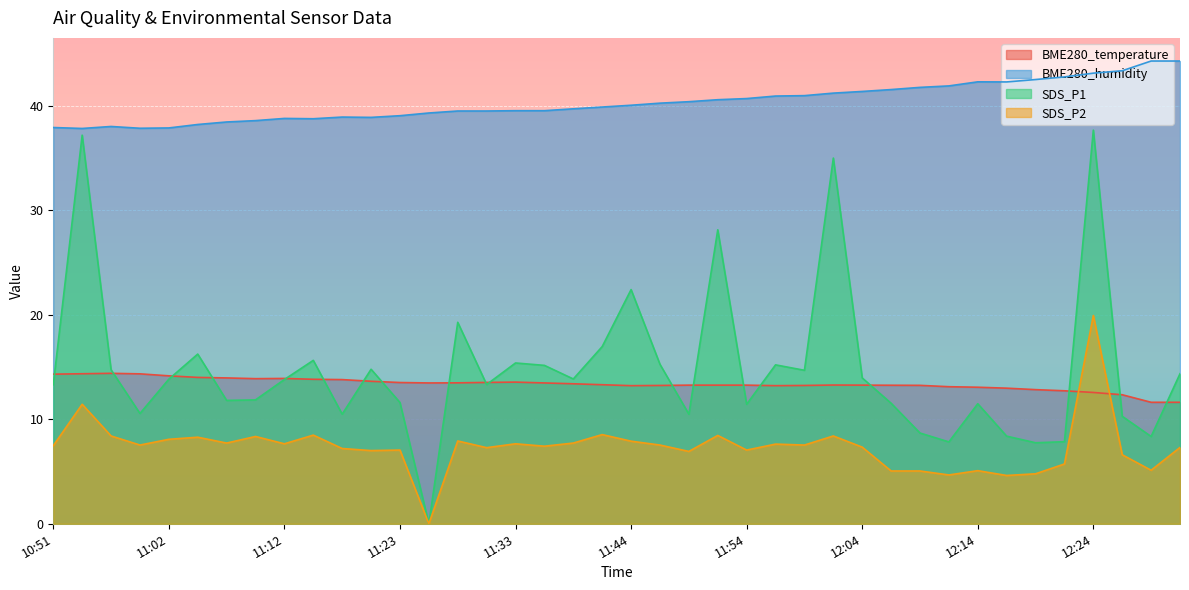

Reading right to left, transcribe all the data shown in this chart.

BME280_temperature: 12:32=11.6	12:30=11.6	12:27=12.3	12:24=12.6	12:22=12.7	12:19=12.8	12:17=13.0	12:14=13.1	12:11=13.1	12:09=13.2	12:06=13.2	12:04=13.3	12:01=13.3	11:59=13.2	11:56=13.2	11:54=13.3	11:51=13.3	11:49=13.3	11:46=13.2	11:44=13.2	11:41=13.3	11:39=13.4	11:36=13.5	11:33=13.6	11:30=13.5	11:28=13.5	11:26=13.5	11:23=13.5	11:20=13.6	11:18=13.8	11:15=13.8	11:12=13.9	11:10=13.9	11:07=13.9	11:05=14.0	11:02=14.2	10:59=14.3	10:57=14.4	10:54=14.3	10:51=14.3
BME280_humidity: 12:32=44.3	12:30=44.3	12:27=43.3	12:24=43.1	12:22=42.7	12:19=42.5	12:17=42.3	12:14=42.3	12:11=41.9	12:09=41.7	12:06=41.5	12:04=41.4	12:01=41.2	11:59=41.0	11:56=40.9	11:54=40.7	11:51=40.6	11:49=40.4	11:46=40.2	11:44=40.0	11:41=39.9	11:39=39.7	11:36=39.5	11:33=39.5	11:30=39.5	11:28=39.5	11:26=39.3	11:23=39.0	11:20=38.9	11:18=38.9	11:15=38.7	11:12=38.8	11:10=38.6	11:07=38.4	11:05=38.2	11:02=37.9	10:59=37.8	10:57=38.0	10:54=37.8	10:51=37.9
SDS_P1: 12:32=14.3	12:30=8.3	12:27=10.3	12:24=37.6	12:22=7.8	12:19=7.8	12:17=8.4	12:14=11.5	12:11=7.8	12:09=8.7	12:06=11.5	12:04=13.9	12:01=35.0	11:59=14.7	11:56=15.2	11:54=11.4	11:51=28.1	11:49=10.5	11:46=15.2	11:44=22.4	11:41=16.9	11:39=13.8	11:36=15.2	11:33=15.4	11:30=13.3	11:28=19.3	11:26=0.0	11:23=11.6	11:20=14.8	11:18=10.5	11:15=15.6	11:12=13.8	11:10=11.8	11:07=11.8	11:05=16.2	11:02=13.8	10:59=10.6	10:57=14.7	10:54=37.2	10:51=13.3
SDS_P2: 12:32=7.3	12:30=5.1	12:27=6.6	12:24=19.9	12:22=5.7	12:19=4.8	12:17=4.6	12:14=5.1	12:11=4.7	12:09=5.0	12:06=5.0	12:04=7.3	12:01=8.4	11:59=7.5	11:56=7.6	11:54=7.0	11:51=8.4	11:49=6.9	11:46=7.5	11:44=7.9	11:41=8.5	11:39=7.7	11:36=7.4	11:33=7.7	11:30=7.3	11:28=7.9	11:26=0.0	11:23=7.0	11:20=7.0	11:18=7.2	11:15=8.5	11:12=7.7	11:10=8.3	11:07=7.7	11:05=8.3	11:02=8.1	10:59=7.5	10:57=8.4	10:54=11.4	10:51=7.5